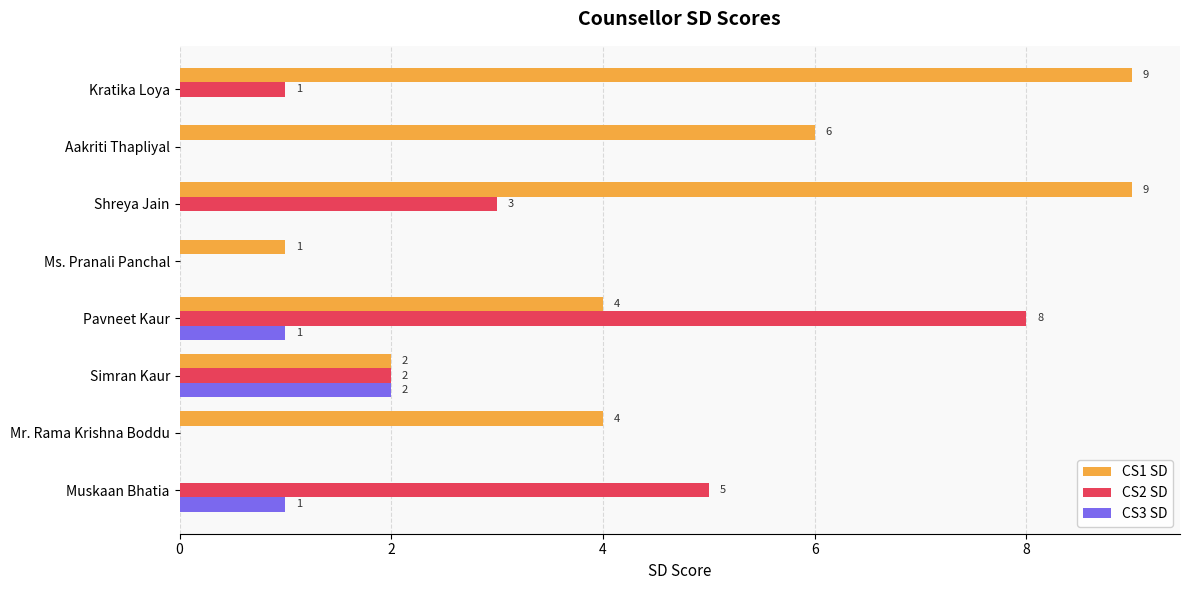

What is the approximate value of CS1 SD at Kratika Loya?

9